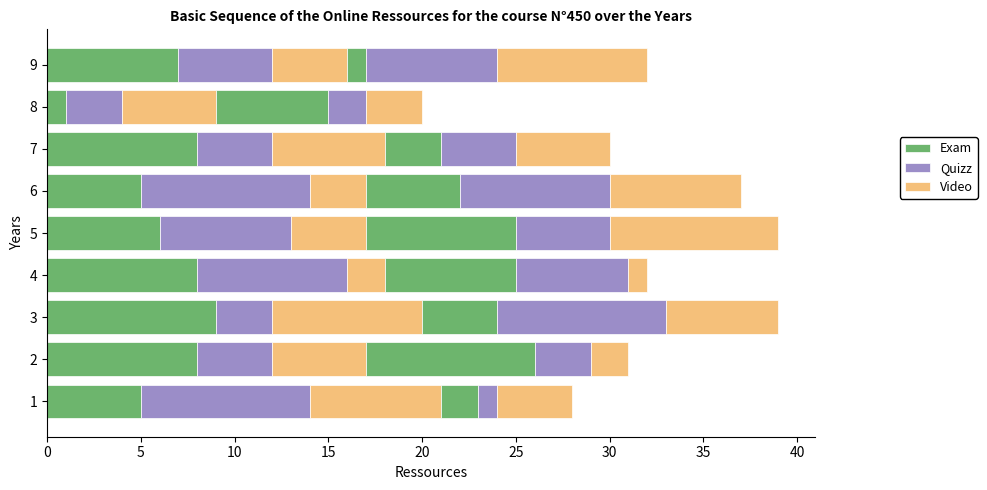

Is the value of Video at 2 greater than the value of Exam at 6?

No